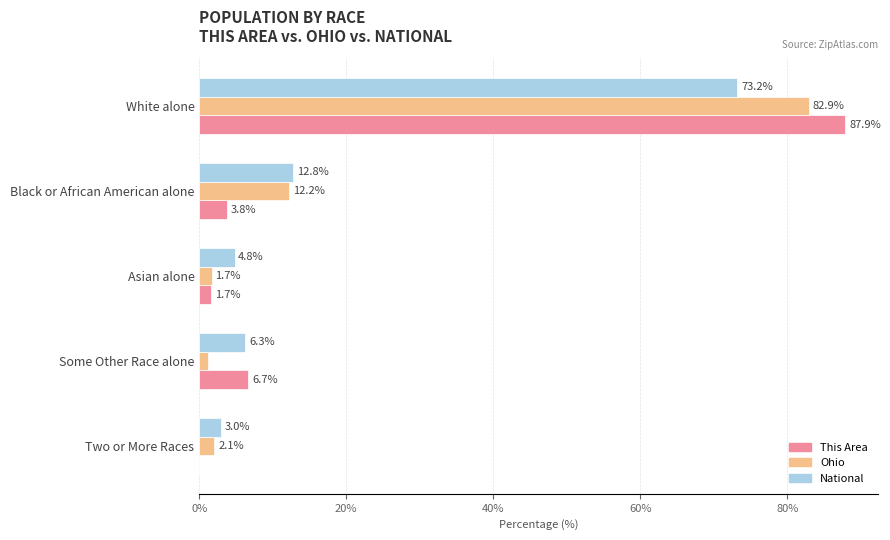

At which category is the sum across all series the highest?

White alone